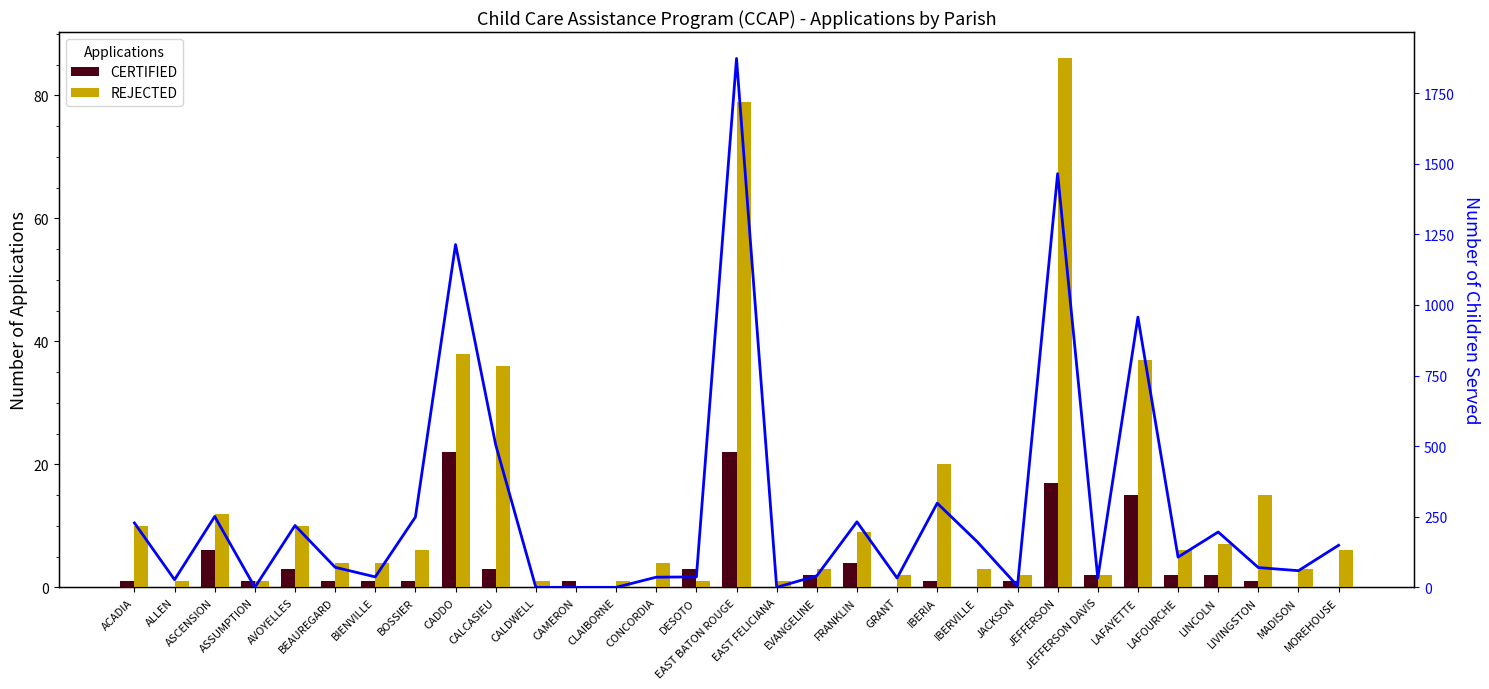

Between JACKSON and LAFOURCHE, which is larger?

LAFOURCHE